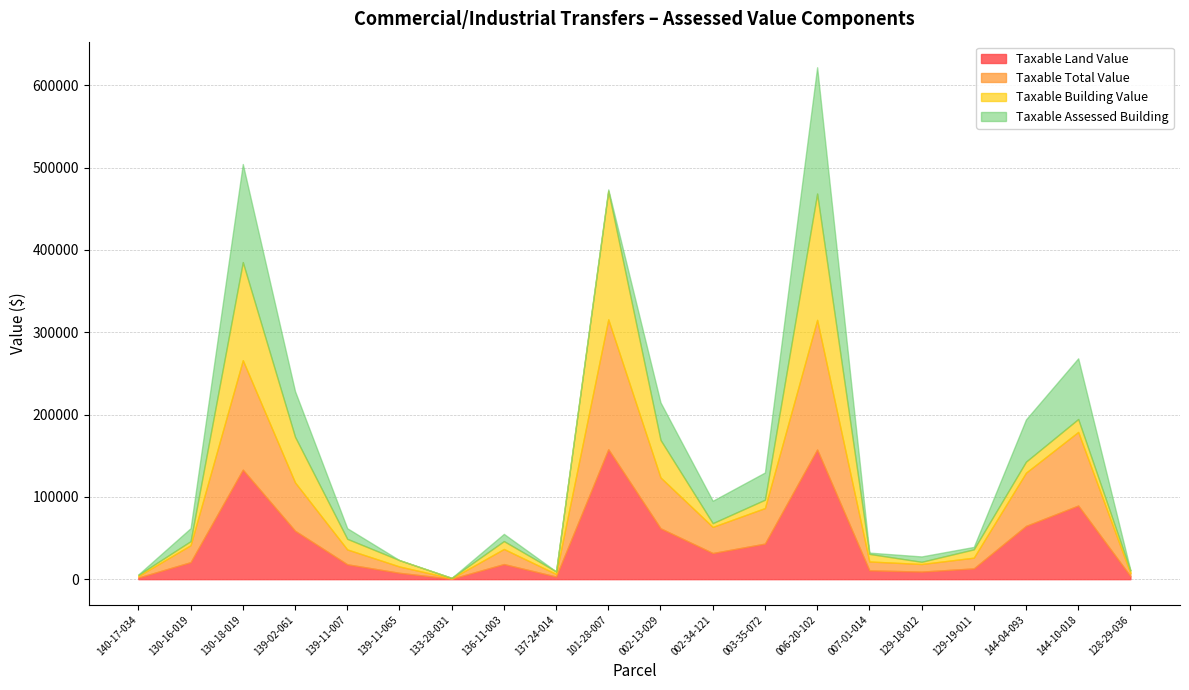

True or false: Taxable Assessed Building and Taxable Total Value cross at least once.

False